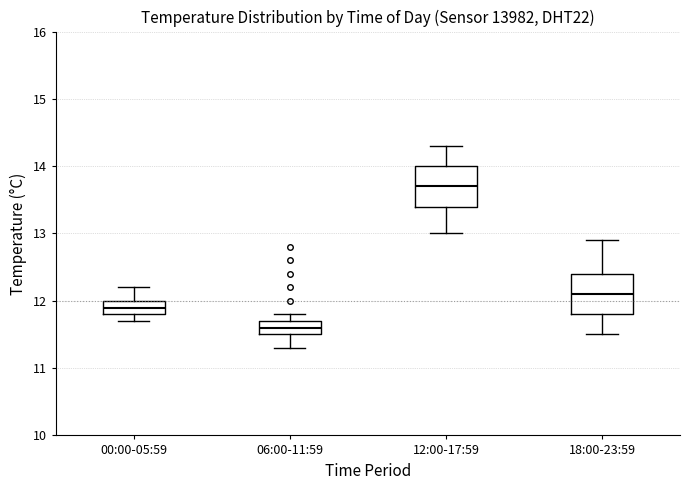

Reading left to right, read every box against the y-axis: the position of its median line, the range the box covers, and the ends of its whiskers. The values are not printed on the chart, so give them approximately, as read against the axis.

00:00-05:59: median 11.9, box 11.8 to 12.0, whiskers 11.7 to 12.2
06:00-11:59: median 11.6, box 11.5 to 11.7, whiskers 11.3 to 11.8
12:00-17:59: median 13.7, box 13.4 to 14.0, whiskers 13.0 to 14.3
18:00-23:59: median 12.1, box 11.8 to 12.4, whiskers 11.5 to 12.9